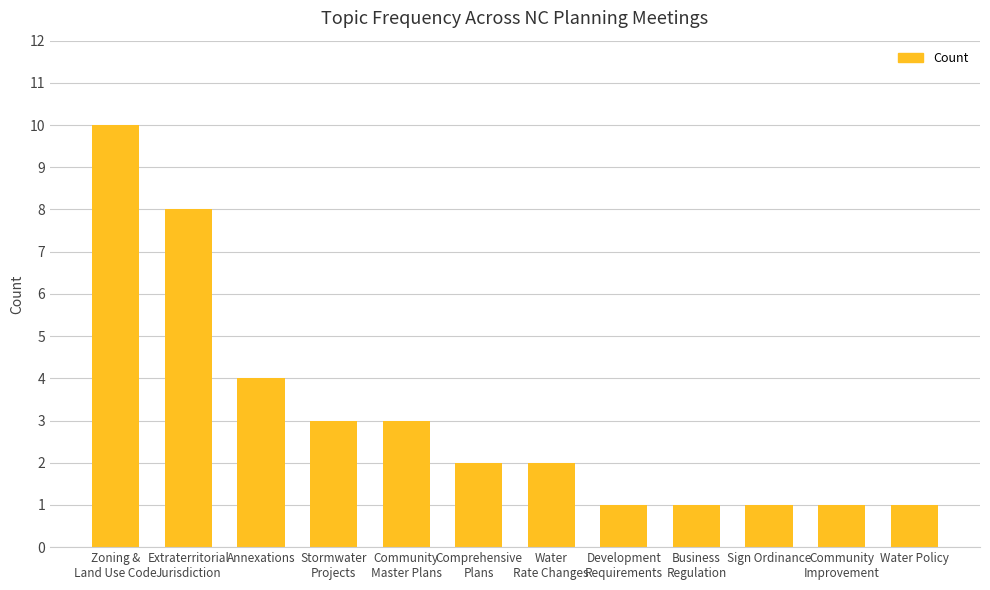

What is the change in value from Community
Master Plans to Sign Ordinance?

-2